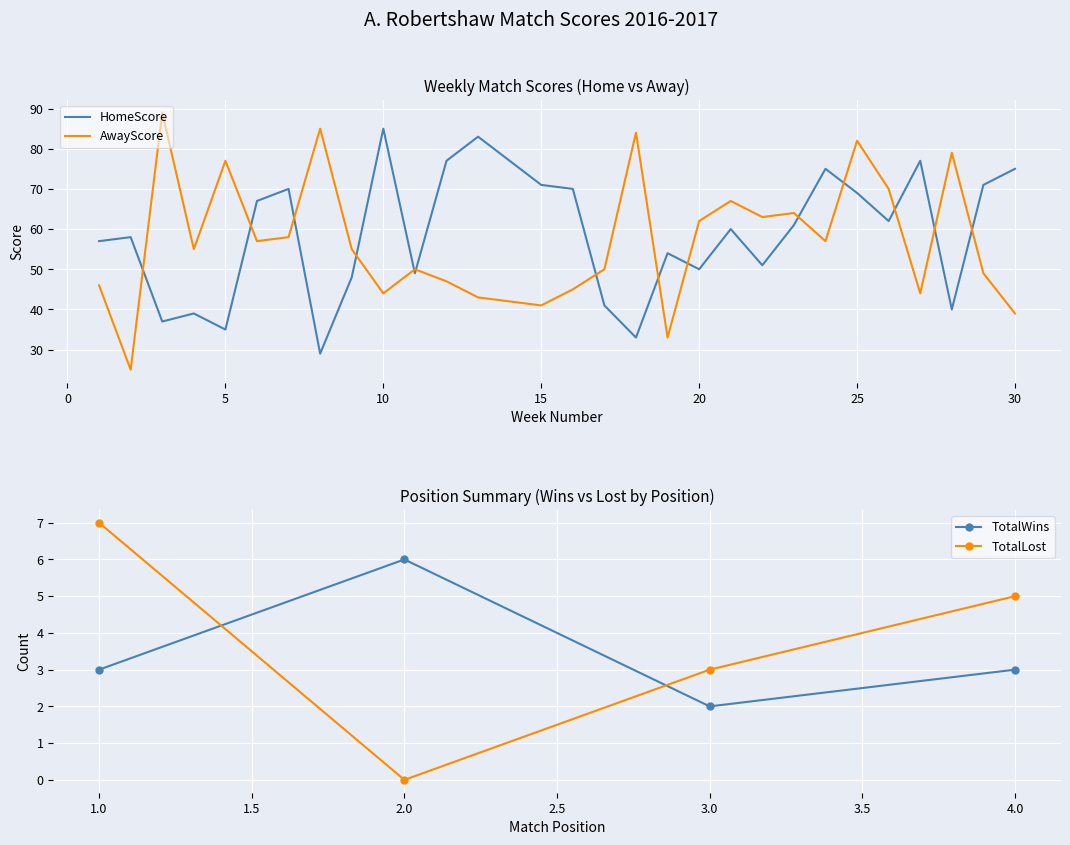

What is the total value across all series at 24?

132